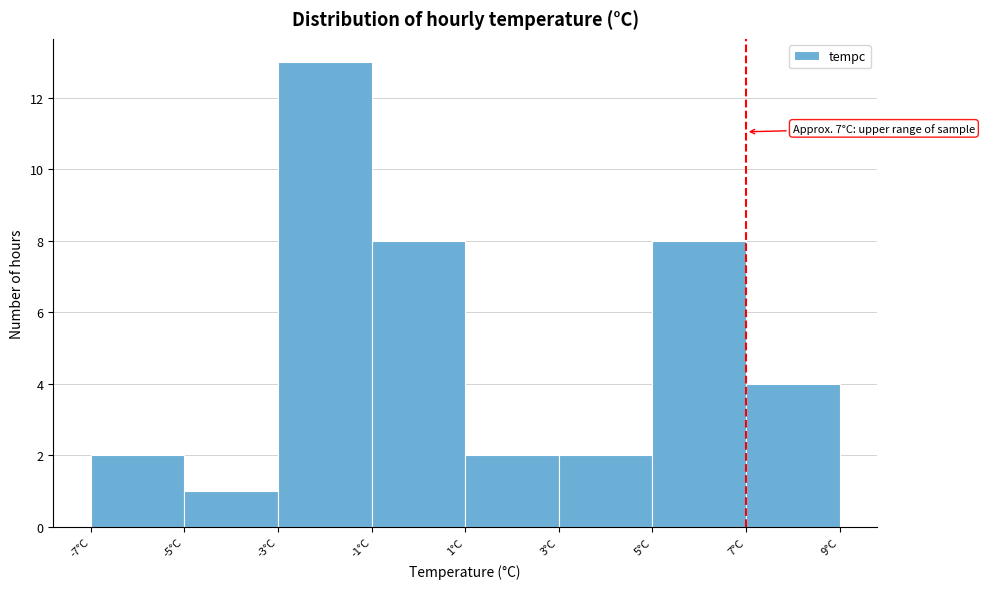

Which range on the x-axis has the tallest bar?

-3 to -1